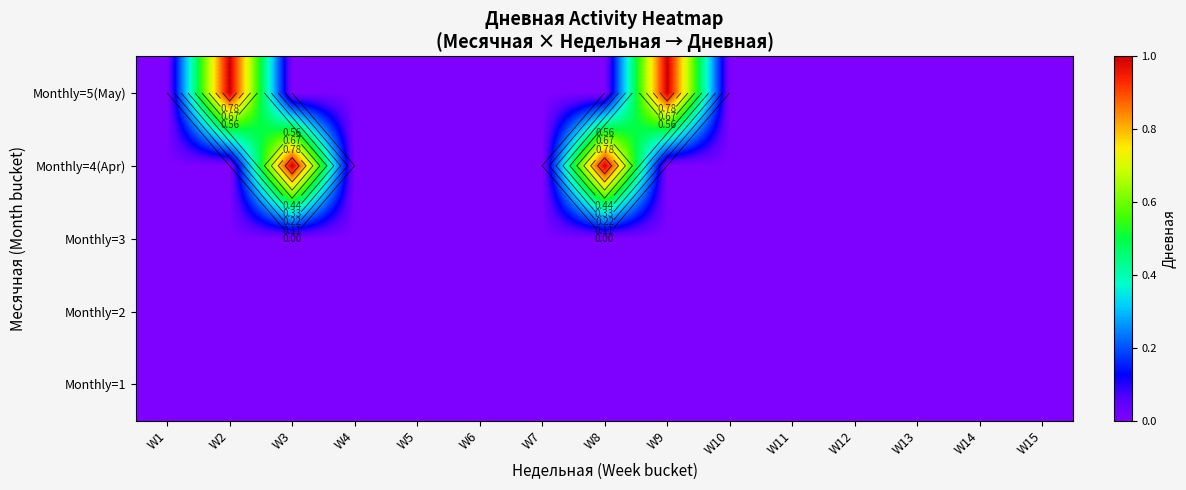

How many data points does each series have?

15